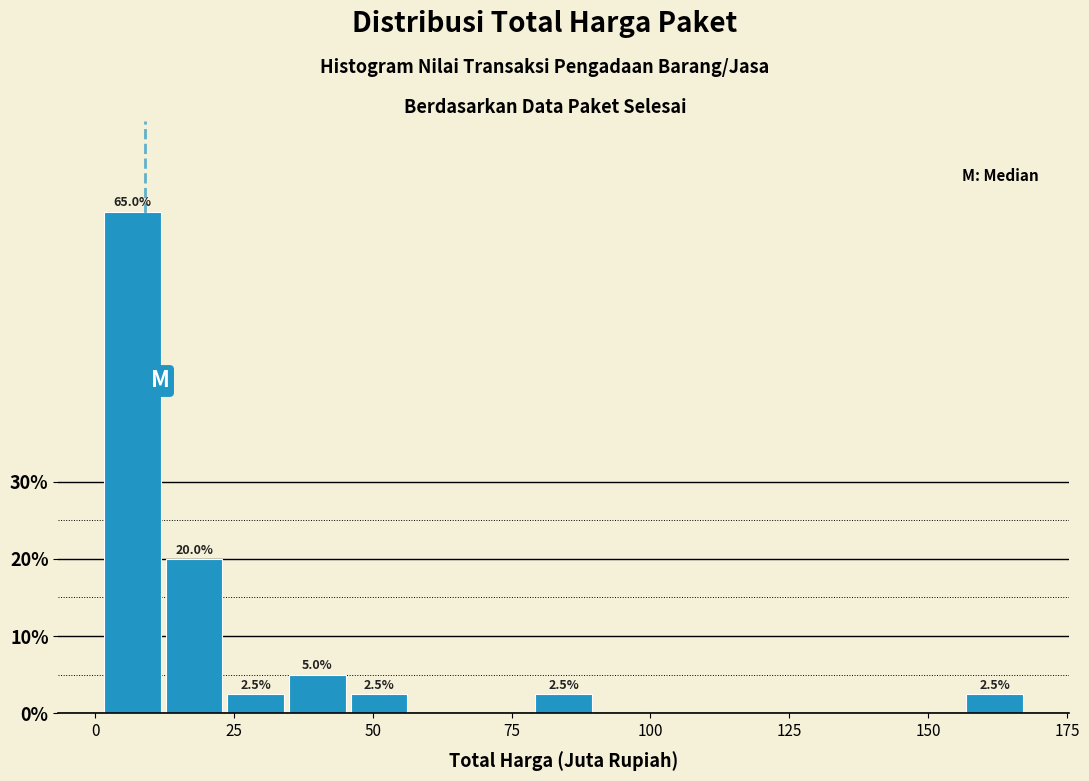

Read against the x-axis, roughly where is the centre of the tallest bar?

5